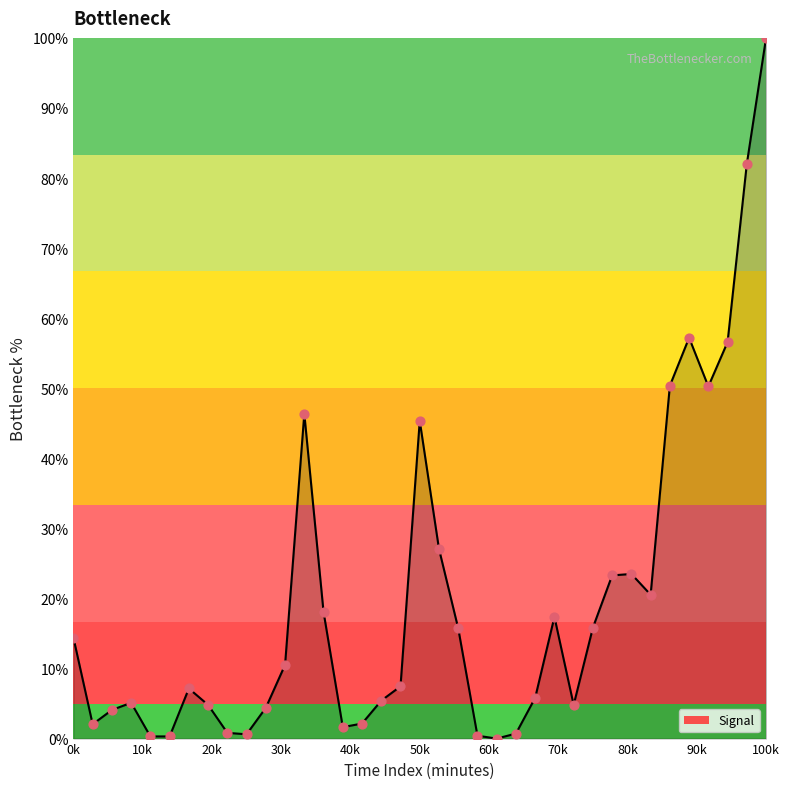

Does the chart have visible grid lines?

No